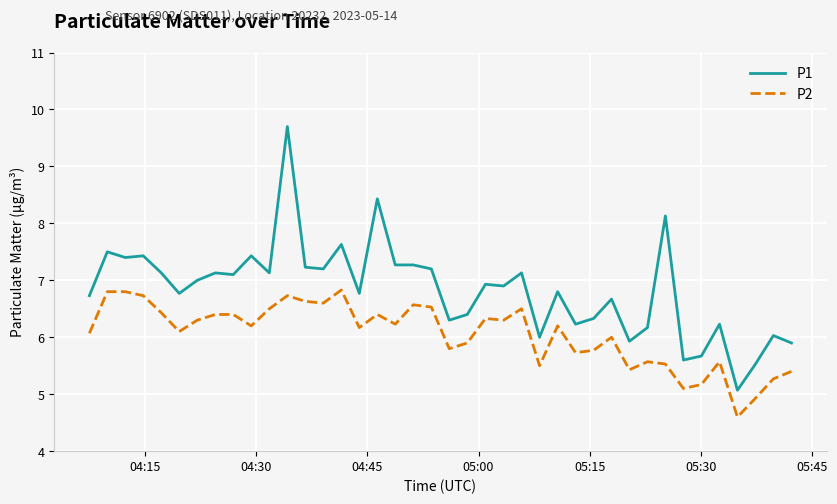

At how many categories does at least one series exceed 4?

40